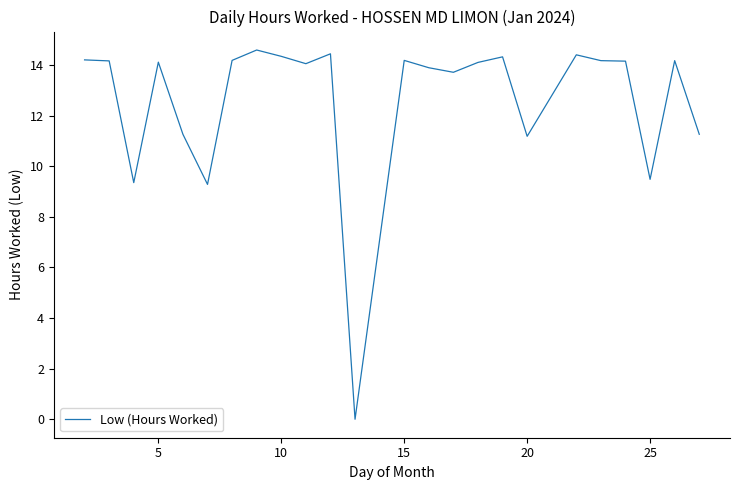

What is the sum of all values?

303.0